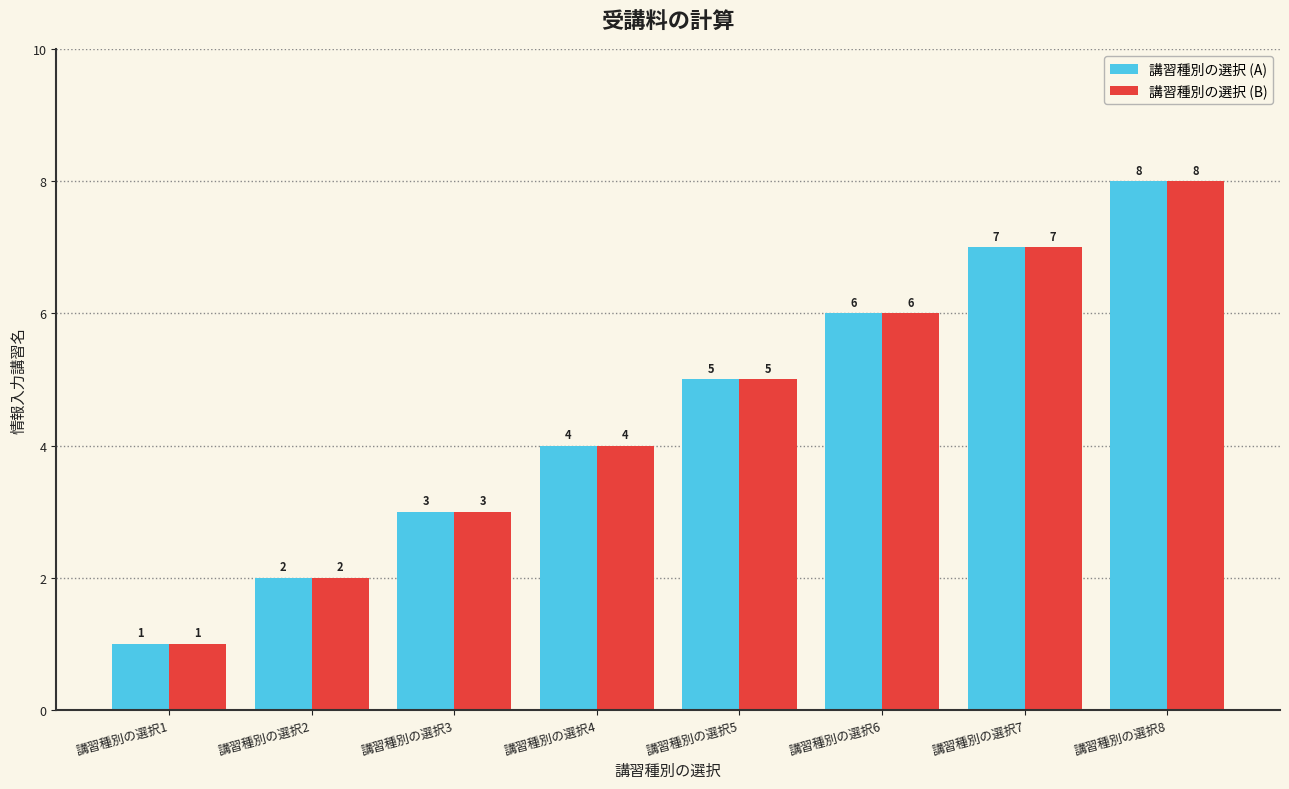

At which category does the chart reach its peak across all series?

講習種別の選択8